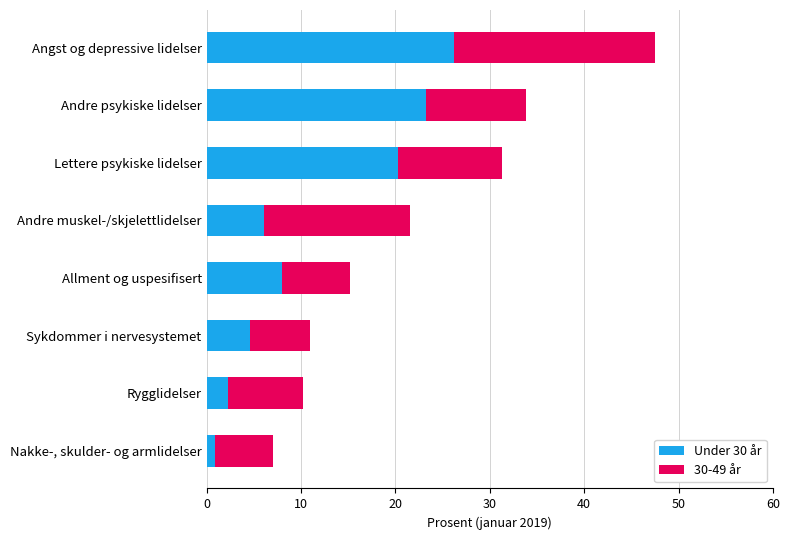

List the labels in order of Under 30 år value, largest first.

Angst og depressive lidelser, Andre psykiske lidelser, Lettere psykiske lidelser, Allment og uspesifisert, Andre muskel-/skjelettlidelser, Sykdommer i nervesystemet, Rygglidelser, Nakke-, skulder- og armlidelser